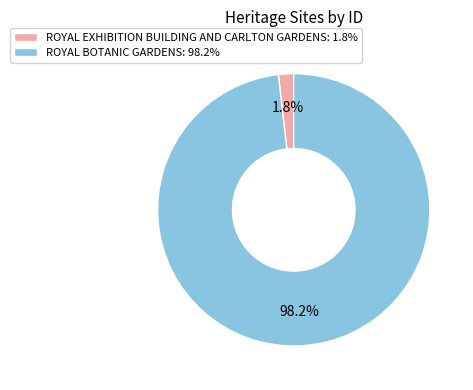

Which has a higher value, ROYAL BOTANIC GARDENS: 98.2% or ROYAL EXHIBITION BUILDING AND CARLTON GARDENS: 1.8%?

ROYAL BOTANIC GARDENS: 98.2%